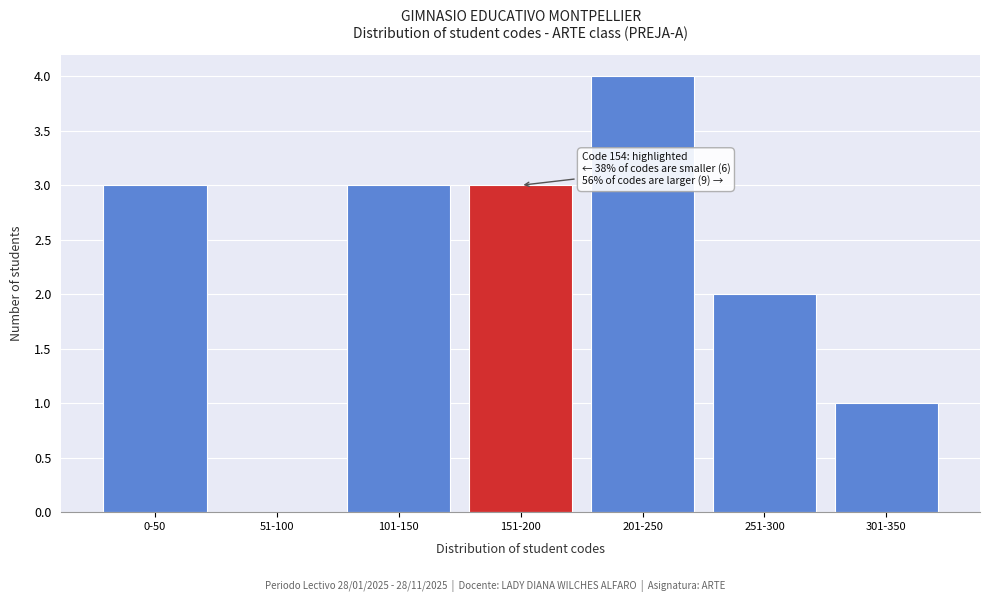

Reading right to left, list all the values displayed in this chart.

301-350=1	251-300=2	201-250=4	151-200=3	101-150=3	51-100=0	0-50=3